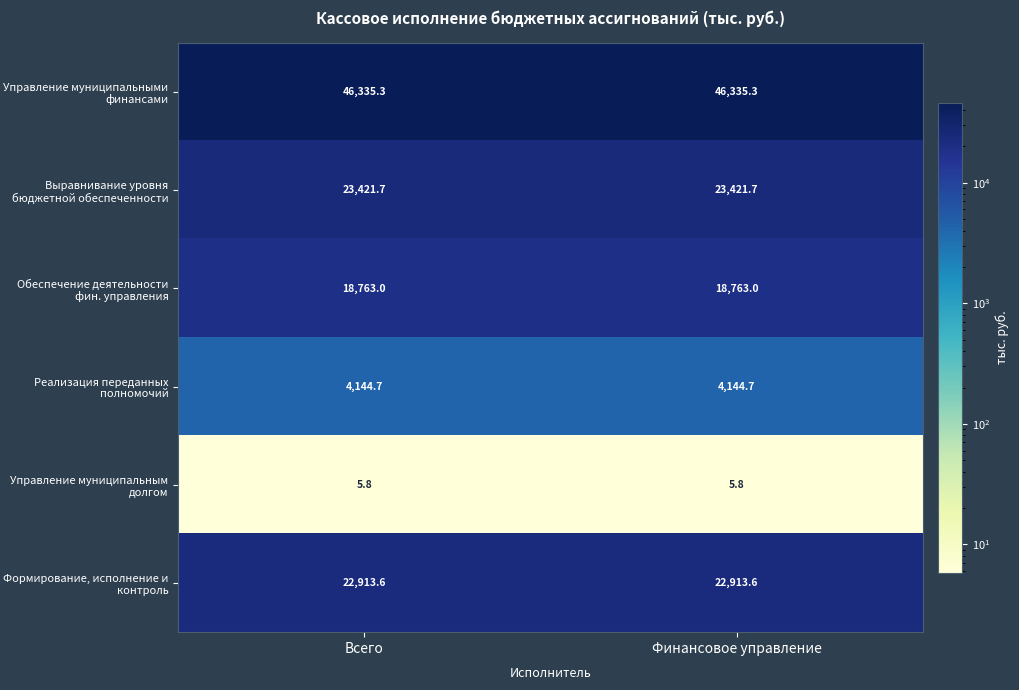

What is the difference between the highest and lowest values at Всего?

46329.5